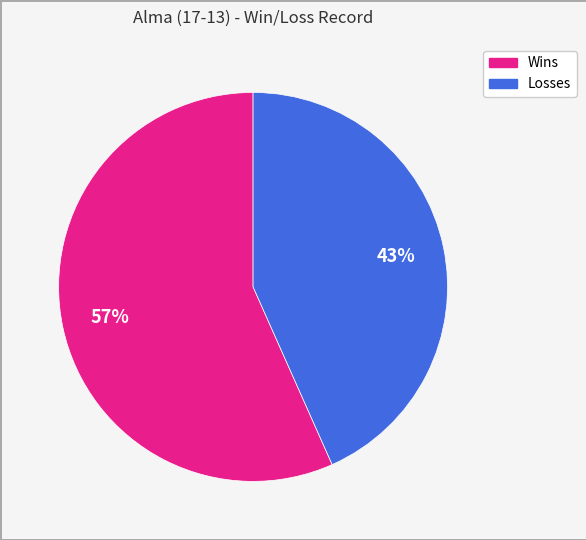

Combined, do Wins and Losses account for over 50%?

Yes